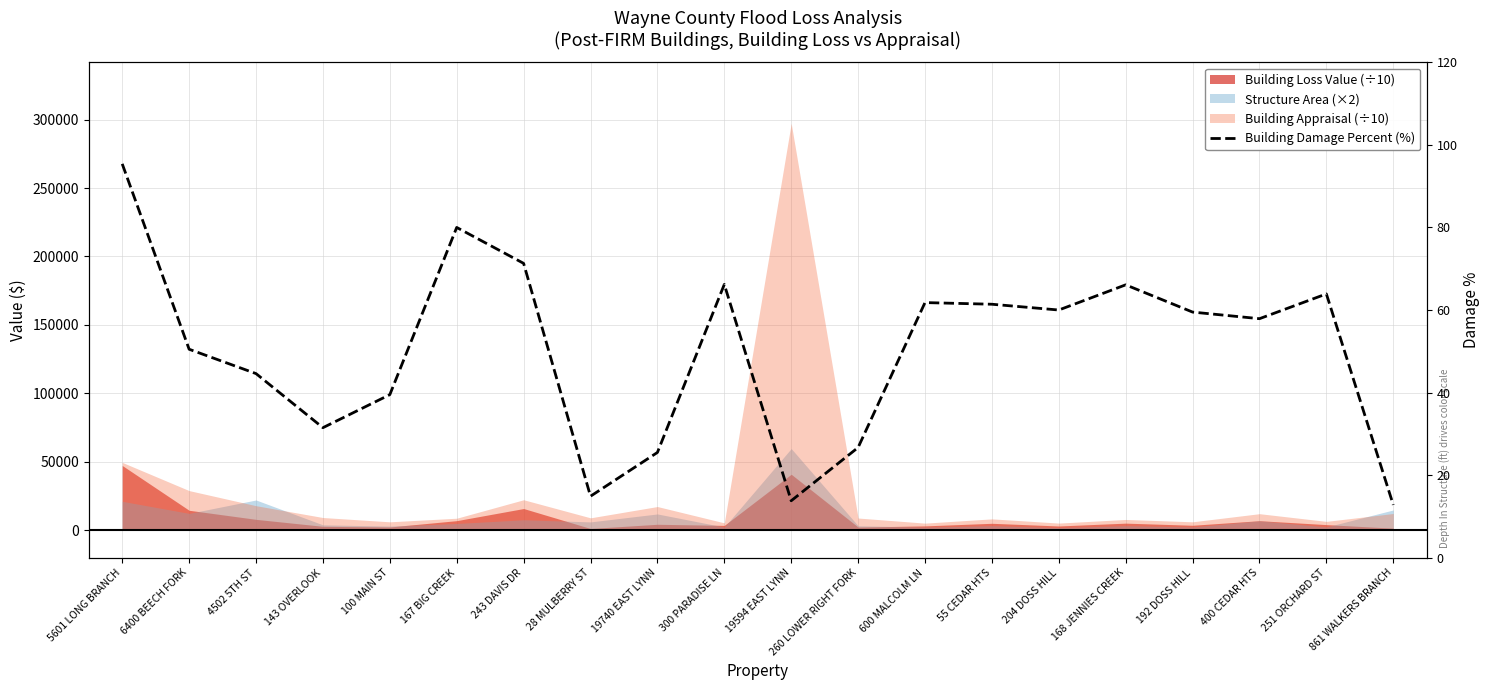

What is the change in value from 55 CEDAR HTS to 204 DOSS HILL?

-1.4